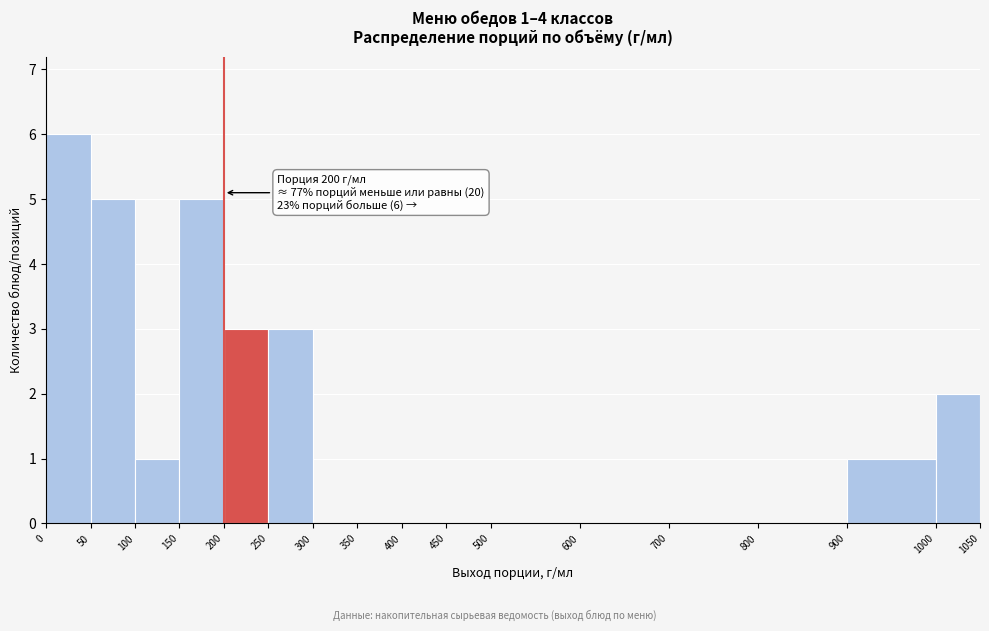

Over which range of the x-axis is the bar tallest?

0 to 50